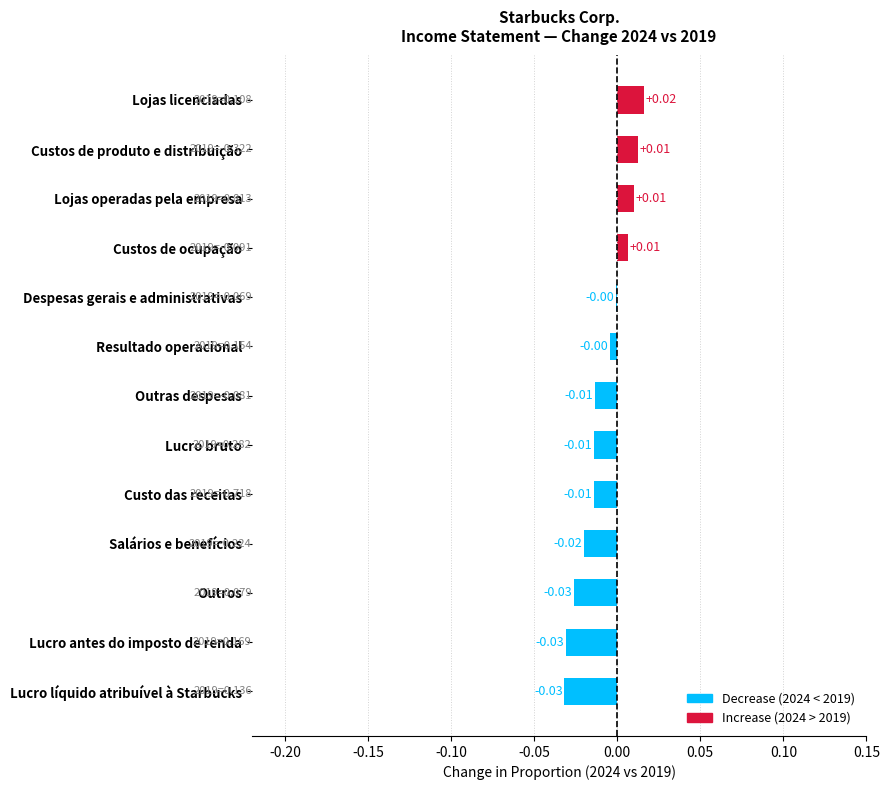

Between Lojas operadas pela empresa and Despesas gerais e administrativas, which is larger?

Lojas operadas pela empresa